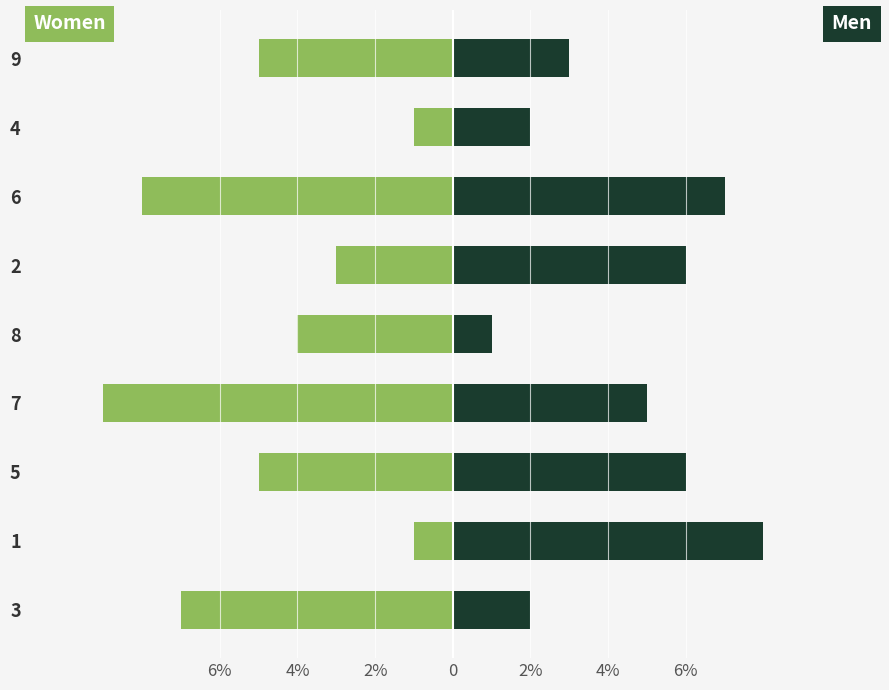

What is the sum of all Women values?

-43